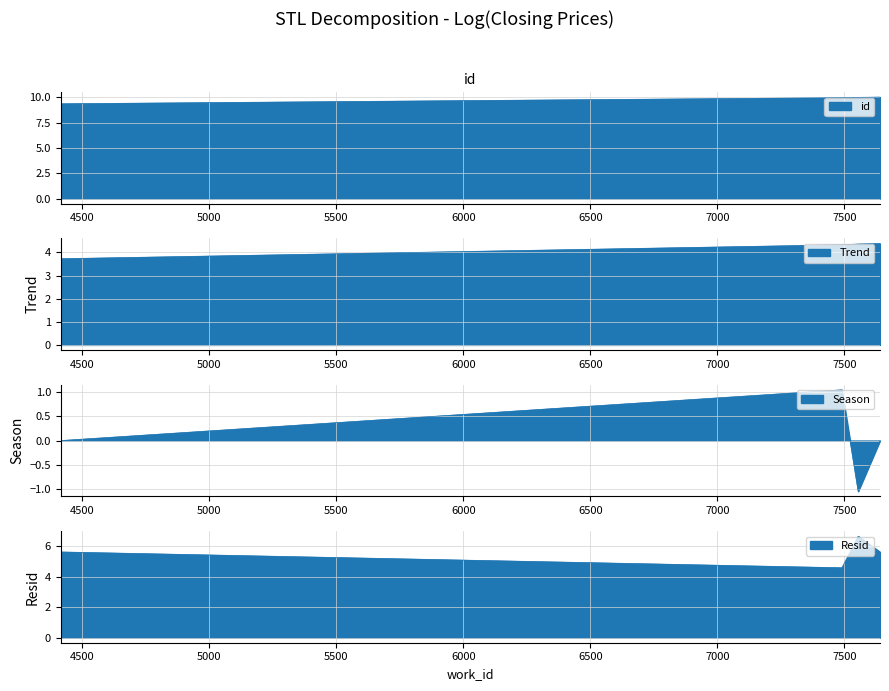

Does the chart have visible grid lines?

Yes